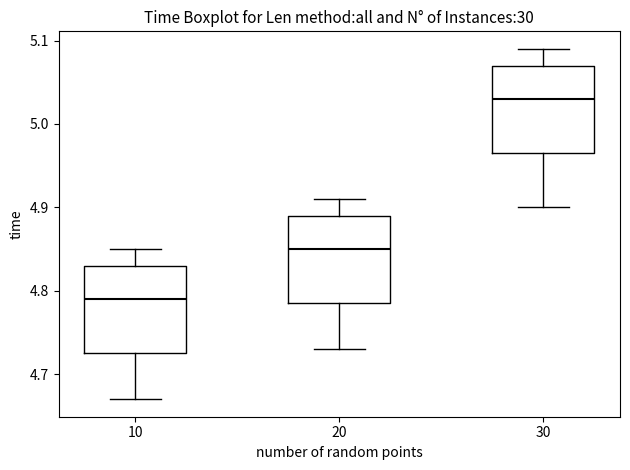

Reading left to right, read every box against the y-axis: the position of its median line, the range the box covers, and the ends of its whiskers. The values are not printed on the chart, so give them approximately, as read against the axis.

10: median 4.79, box 4.73 to 4.83, whiskers 4.67 to 4.85
20: median 4.85, box 4.79 to 4.89, whiskers 4.73 to 4.91
30: median 5.03, box 4.97 to 5.07, whiskers 4.90 to 5.09